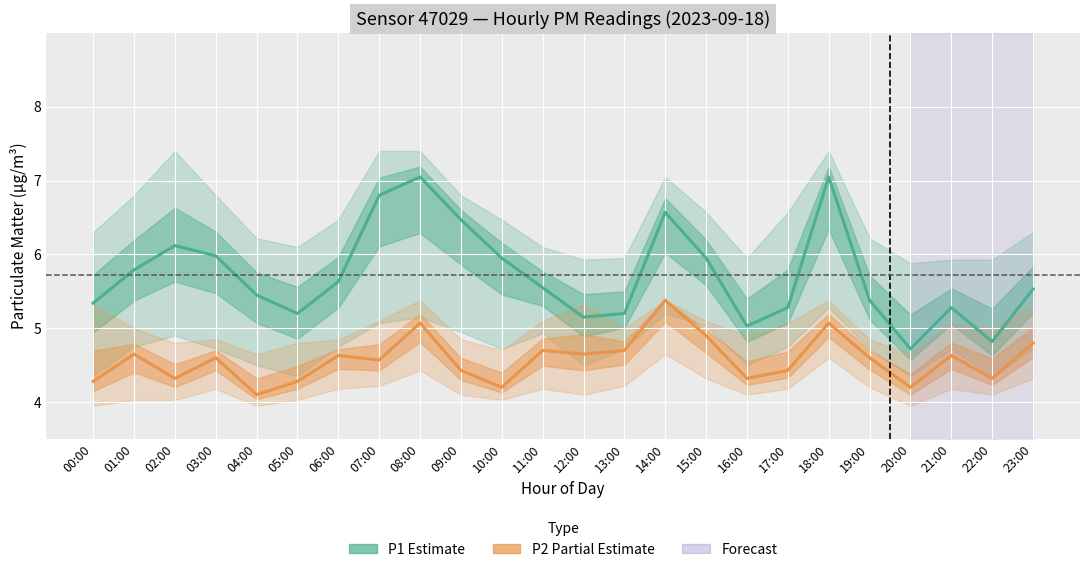

What is the maximum value shown in the chart?

7.0